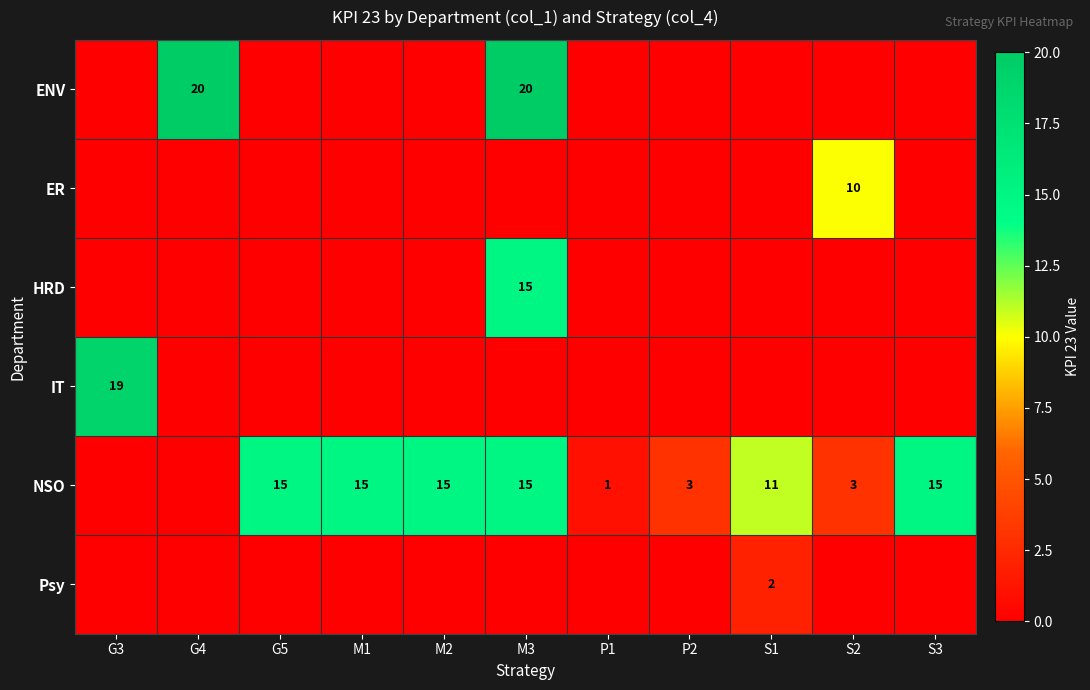

Is it true that Psy equals 3 at S1?

False